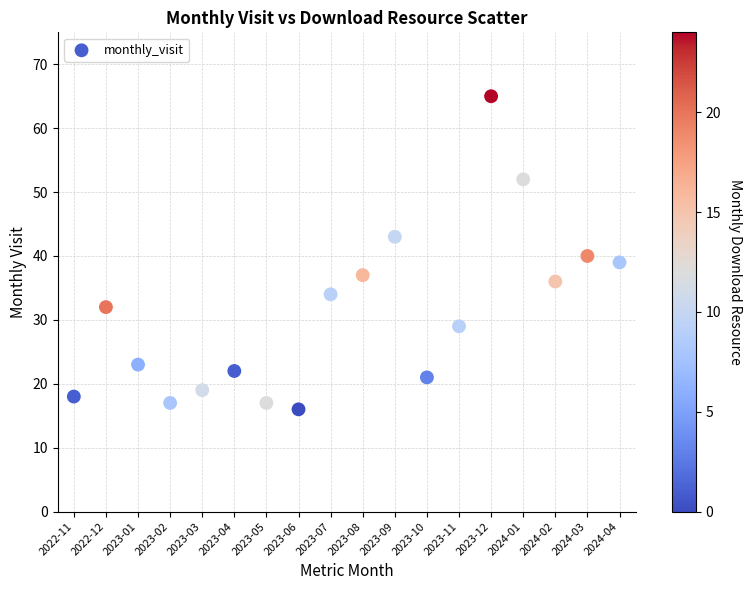

What is the range of Y values (max minus min)?

49